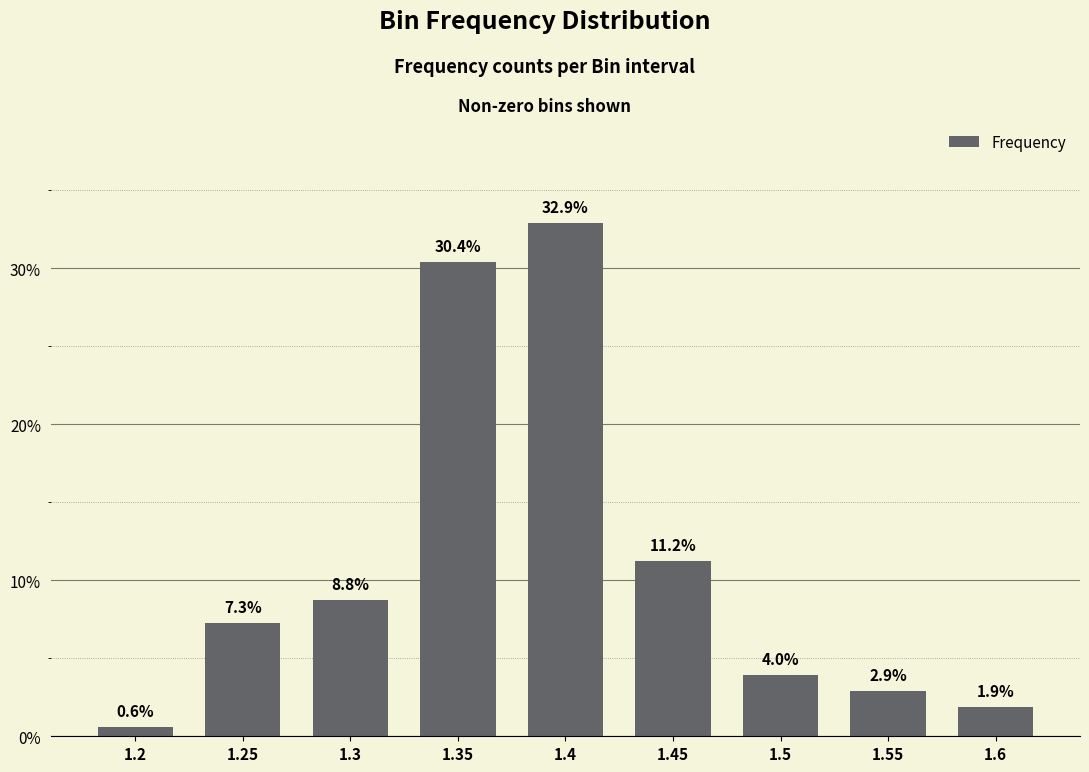

How many values exceed 7?

5